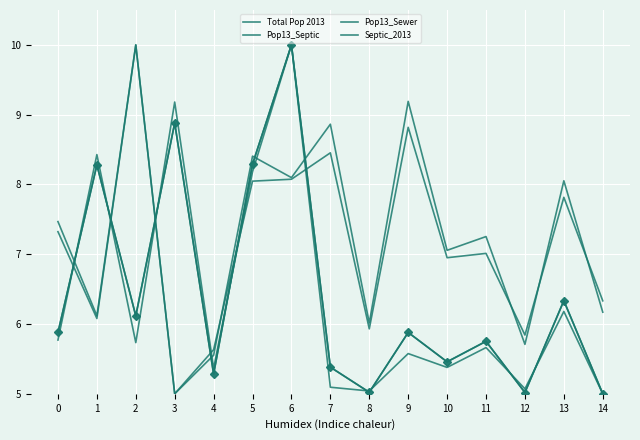

Reading right to left, transcribe all the data shown in this chart.

Total Pop 2013: 5.0	6.3	5.0	5.8	5.5	5.9	5.0	5.4	10.0	8.3	5.3	8.9	6.1	8.3	5.9
Pop13_Septic: 6.2	8.1	5.7	7.3	7.1	9.2	6.0	8.9	8.1	8.4	5.6	5.0	10.0	6.1	7.5
Pop13_Sewer: 5.0	6.2	5.1	5.7	5.4	5.6	5.0	5.1	10.0	8.2	5.4	9.2	5.7	8.4	5.8
Septic_2013: 6.3	7.8	5.8	7.0	7.0	8.8	5.9	8.5	8.1	8.0	5.6	5.0	10.0	6.1	7.3